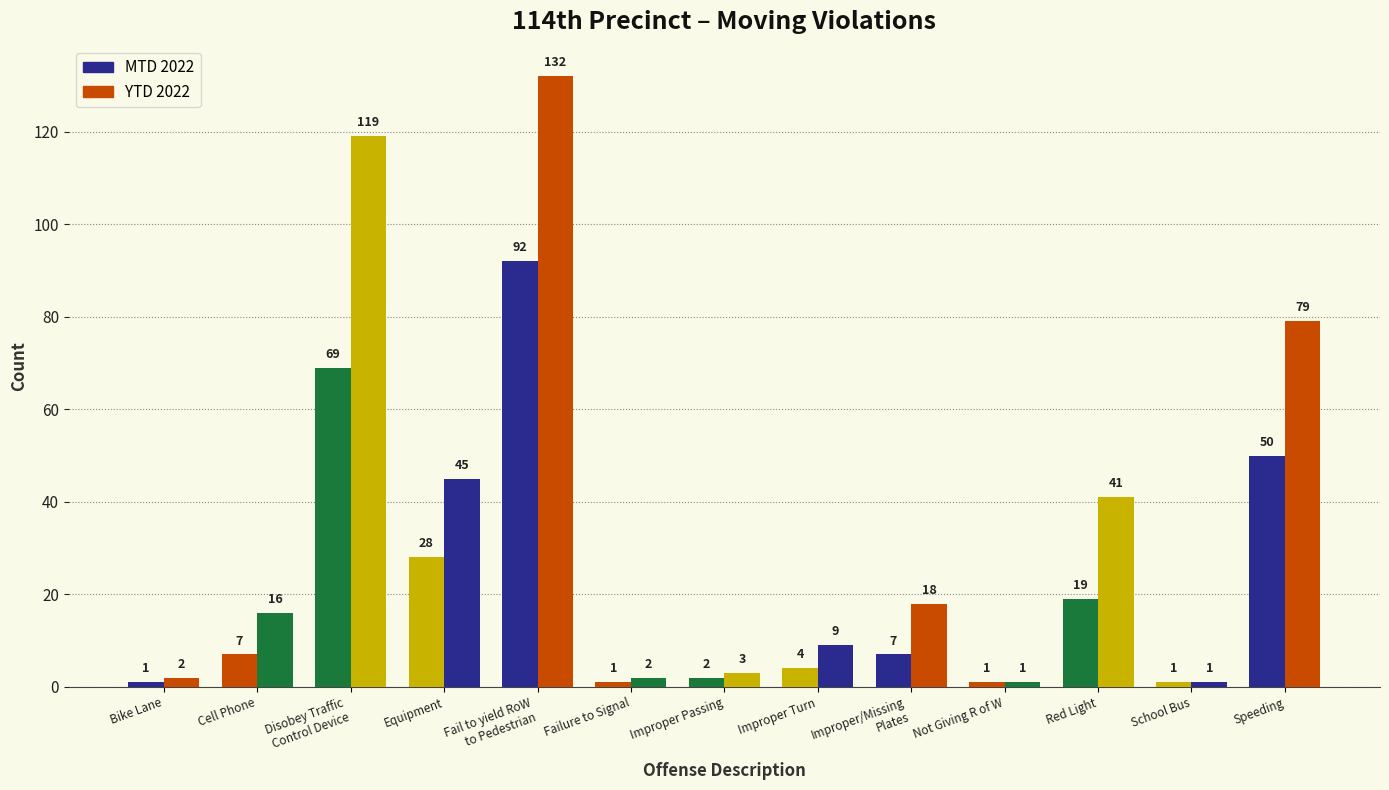

The MTD 2022 series shows 7 at Cell Phone. True or false?

True